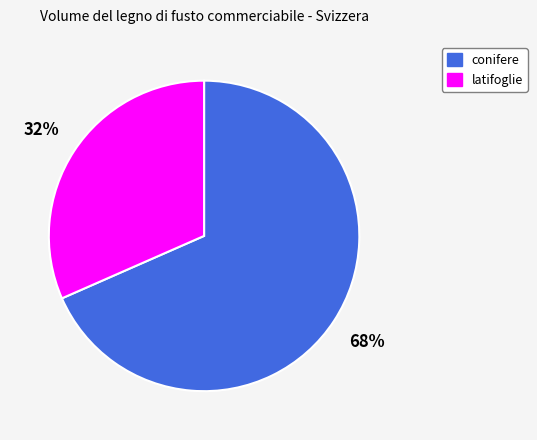

To the nearest percent, what is the average slice percentage?

50%